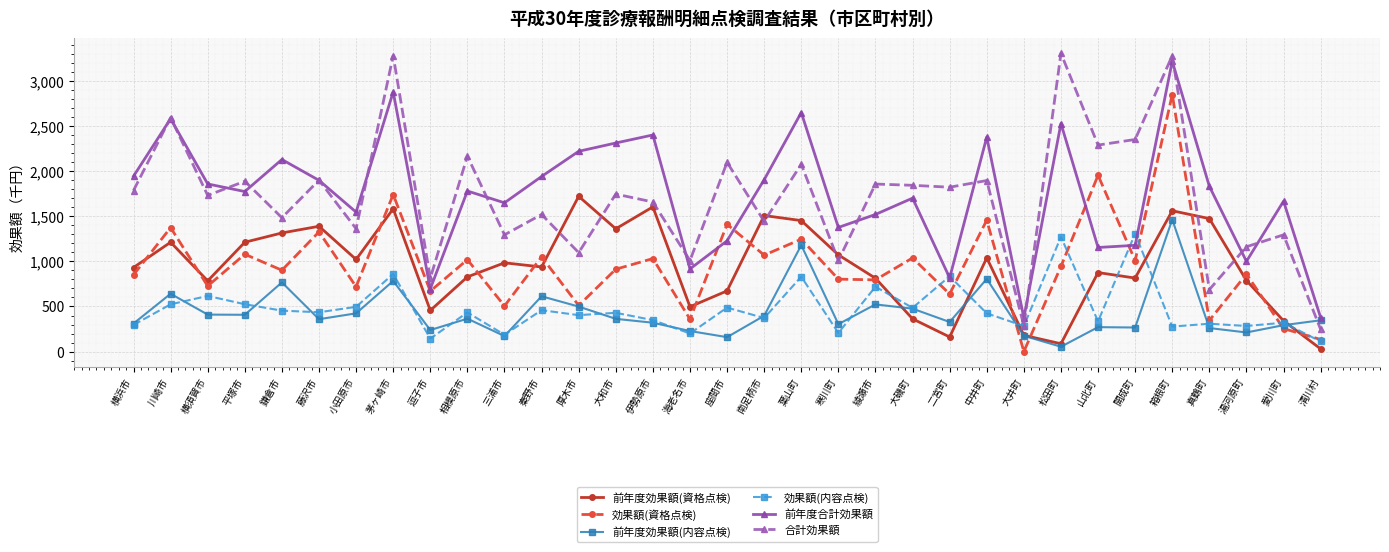

Which series has the largest range (max minus min)?

合計効果額